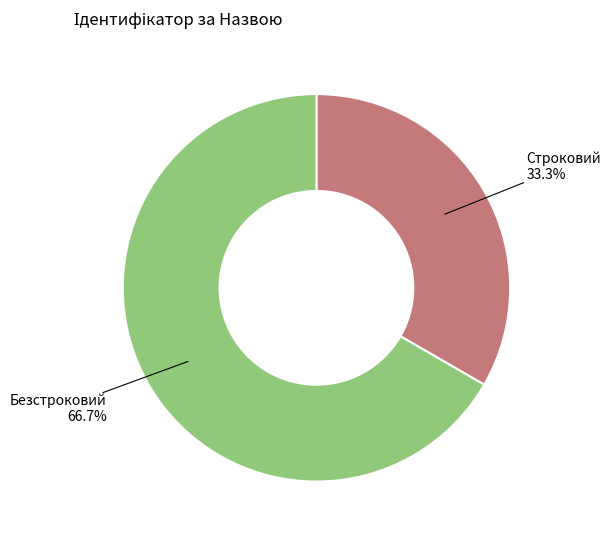

To the nearest percent, what portion does Строковий represent?

33%